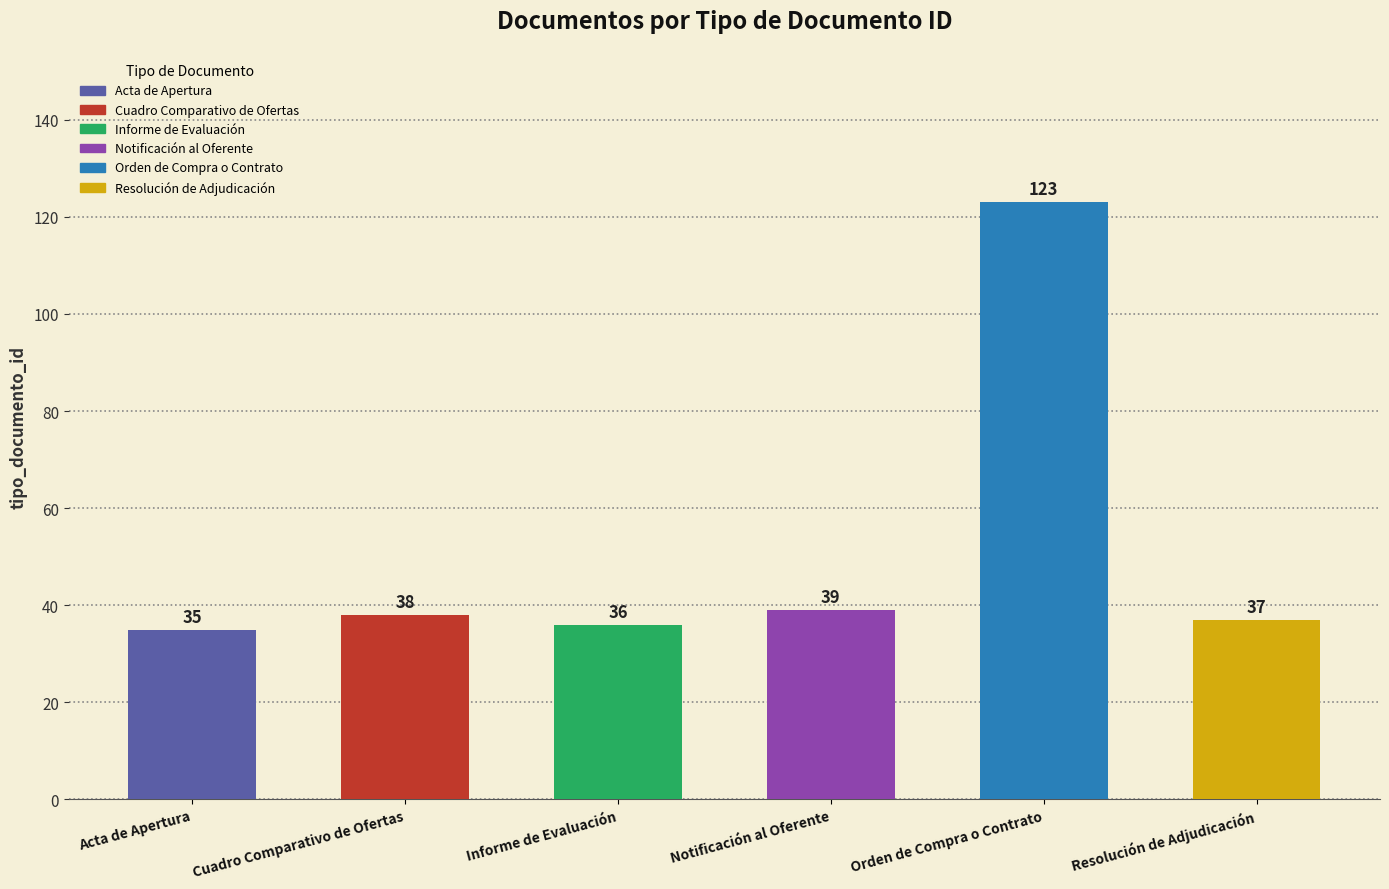

Is it true that the value at Acta de Apertura is 35?

True